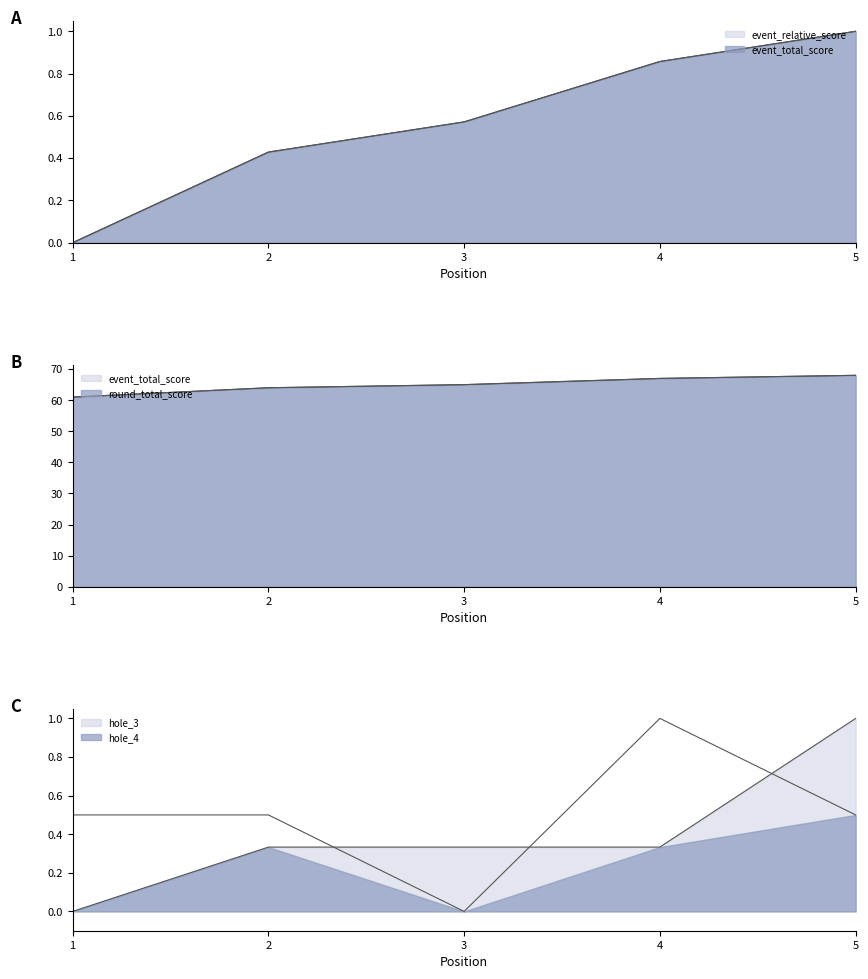

At how many categories does at least one series exceed 53?

5